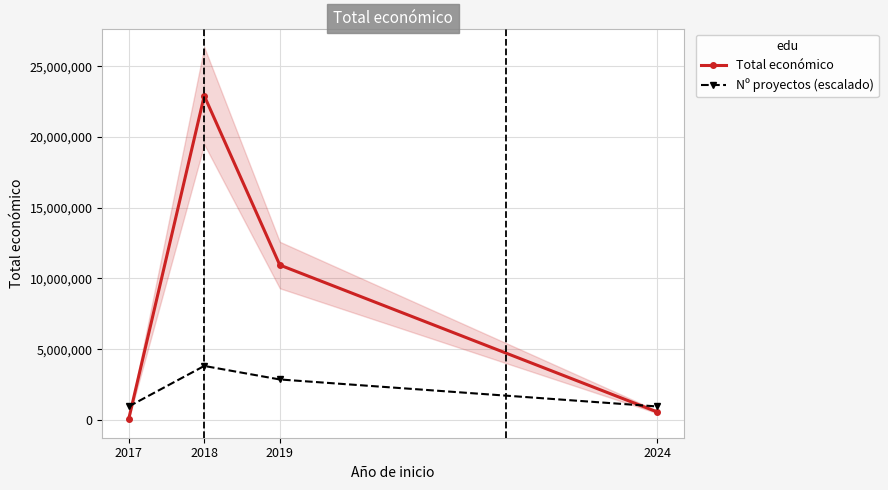

List the labels in order of Nº proyectos (escalado) value, largest first.

2018, 2019, 2017, 2024